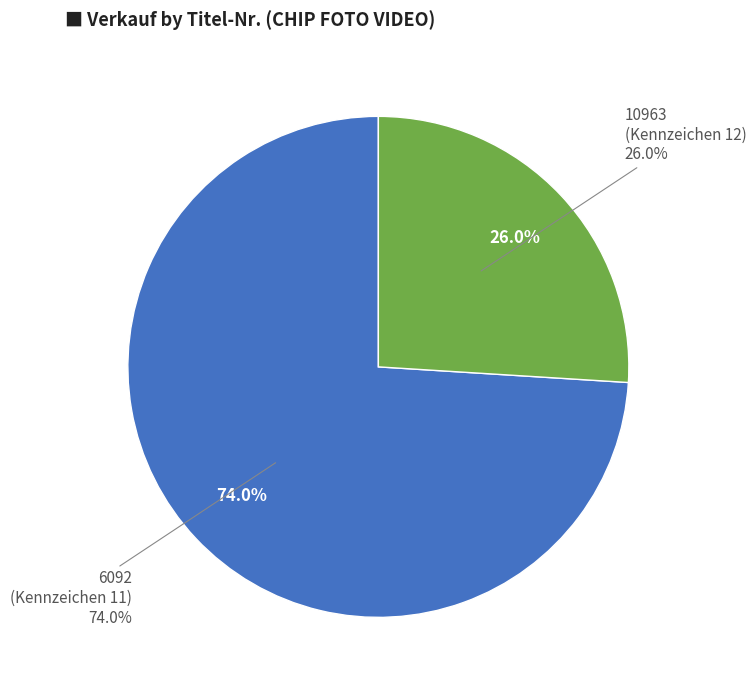

How many slices are in this pie chart?

2